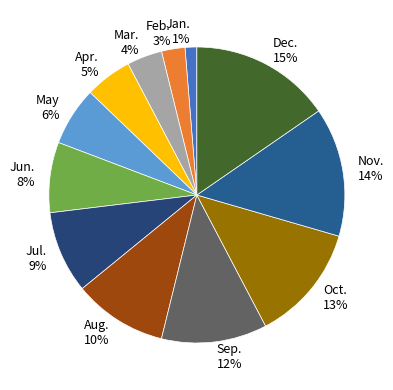

Which category has the smallest portion of the pie?

Jan.